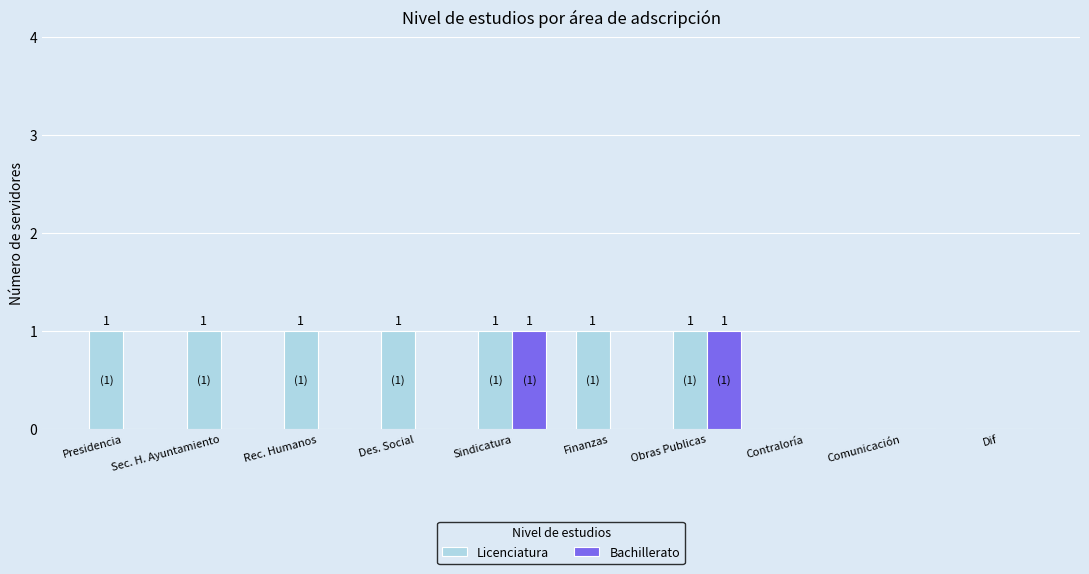

Which series has the largest total across all categories?

Licenciatura